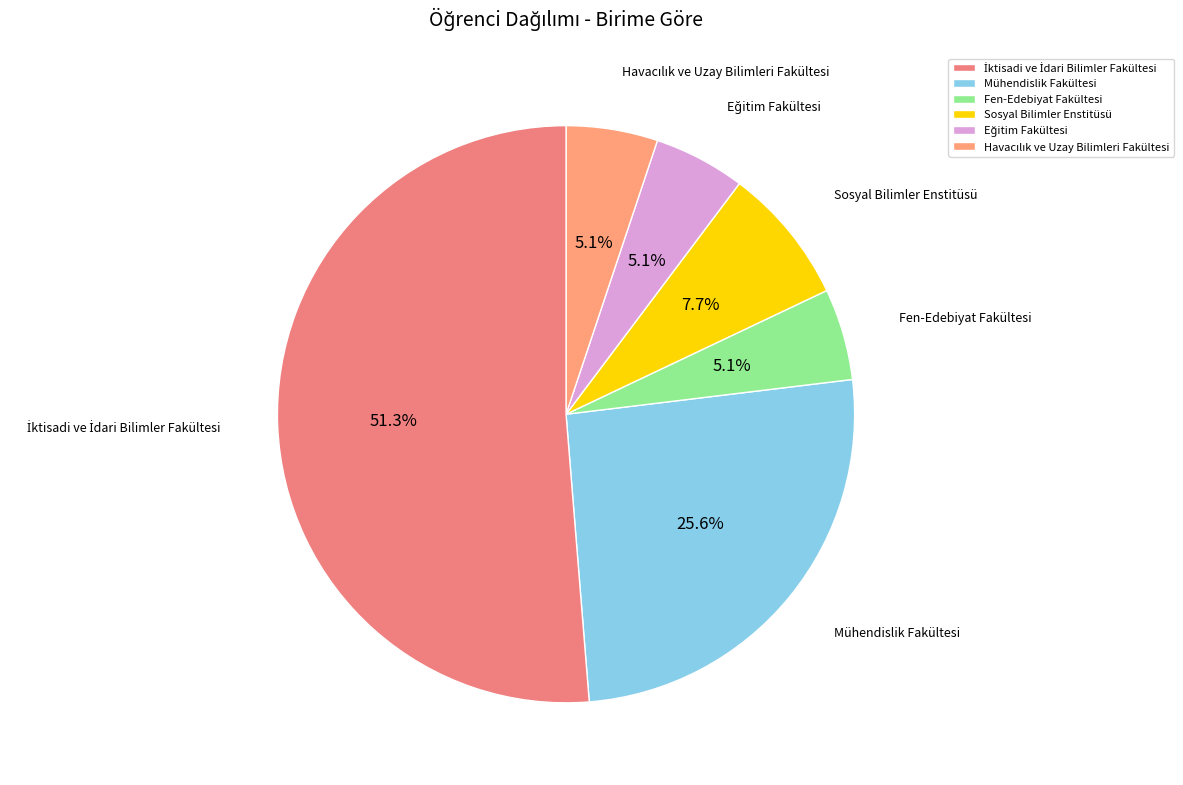

Count the number of slices in the pie.

6